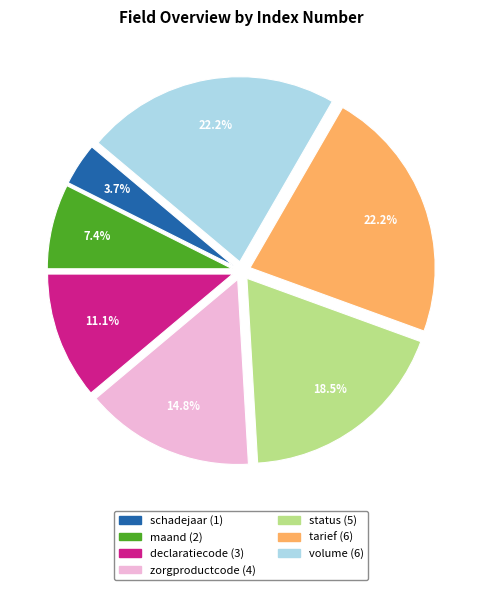

Which category has the smallest portion of the pie?

schadejaar